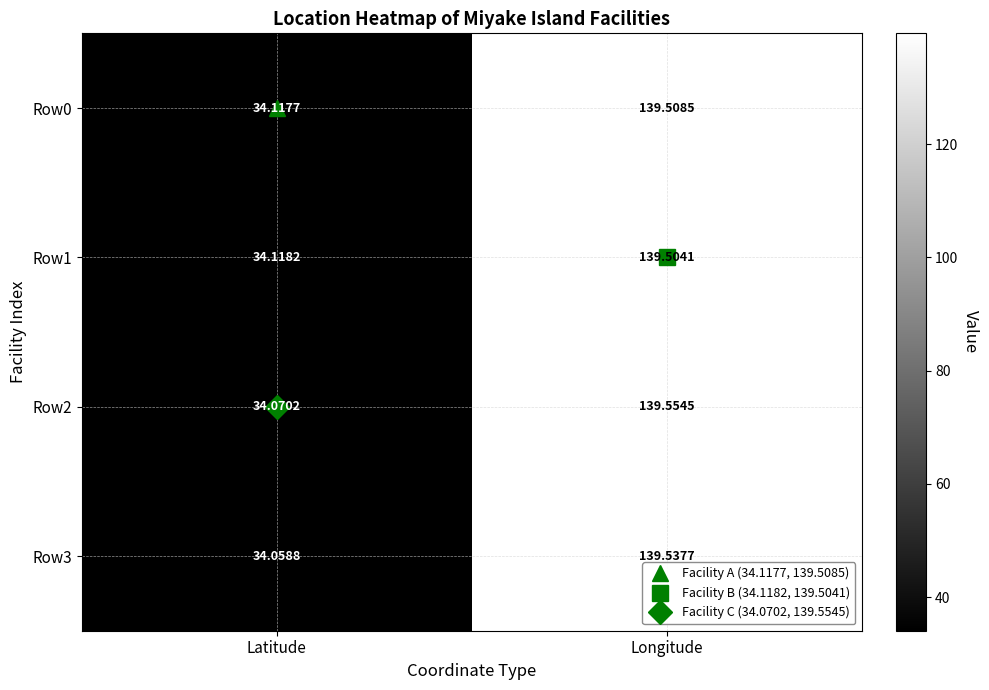

At which label does Row2 first exceed 139?

Longitude